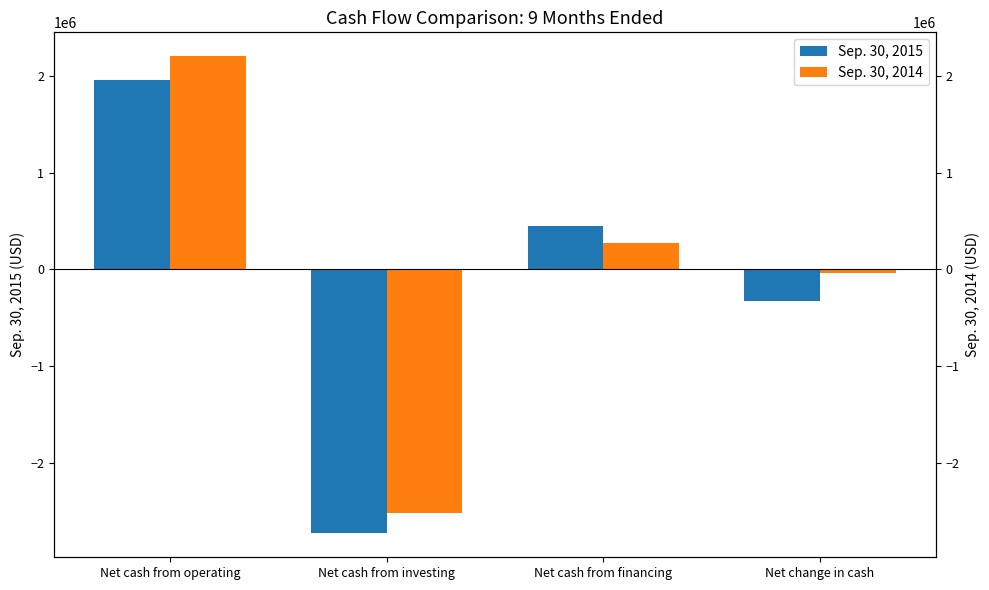

What is the highest value of the Sep. 30, 2014 series?

2208063